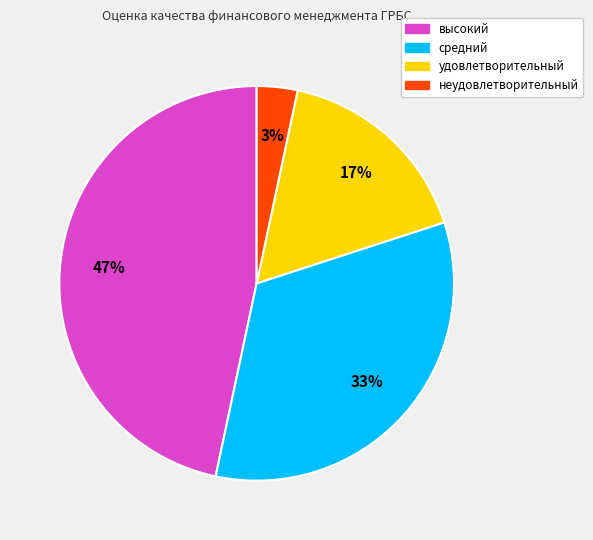

Is there any slice that represents more than half of the pie?

No